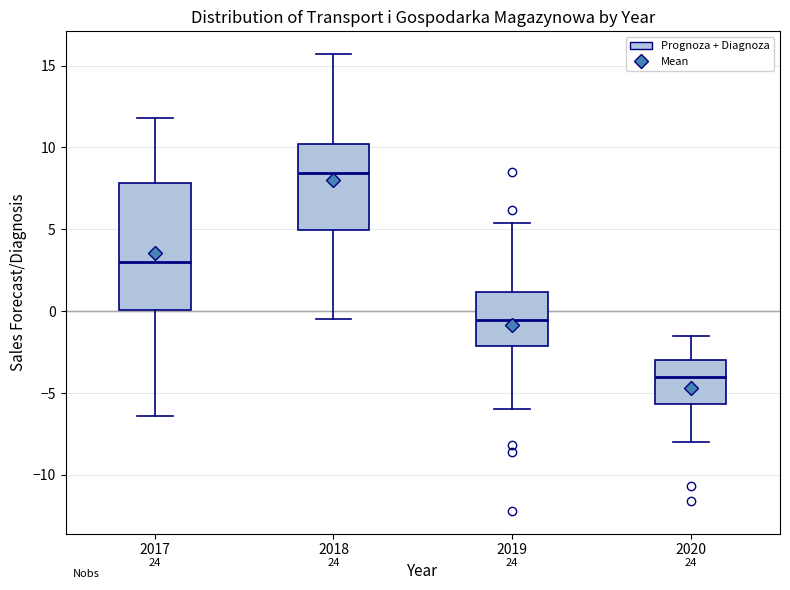

Reading left to right, read every box against the y-axis: the position of its median line, the range the box covers, and the ends of its whiskers. The values are not printed on the chart, so give them approximately, as read against the axis.

2017: median 3.0, box 0.0 to 8.0, whiskers -6.5 to 12.0
2018: median 8.5, box 5.0 to 10.0, whiskers -0.5 to 15.5
2019: median -0.5, box -2.0 to 1.0, whiskers -6.0 to 5.5
2020: median -4.0, box -5.5 to -3.0, whiskers -8.0 to -1.5